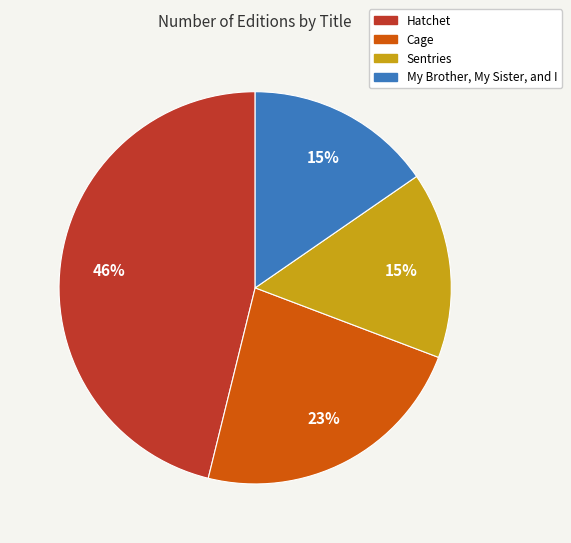

Is the sum of Cage and My Brother, My Sister, and I greater than half?

No